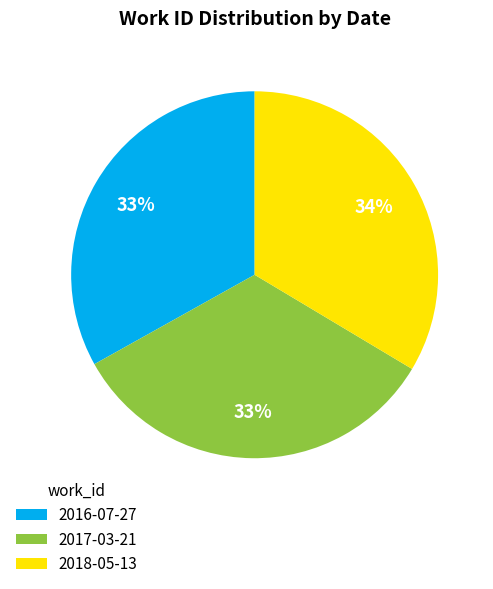

What percentage is the 2018-05-13 slice, to the nearest percent?

34%